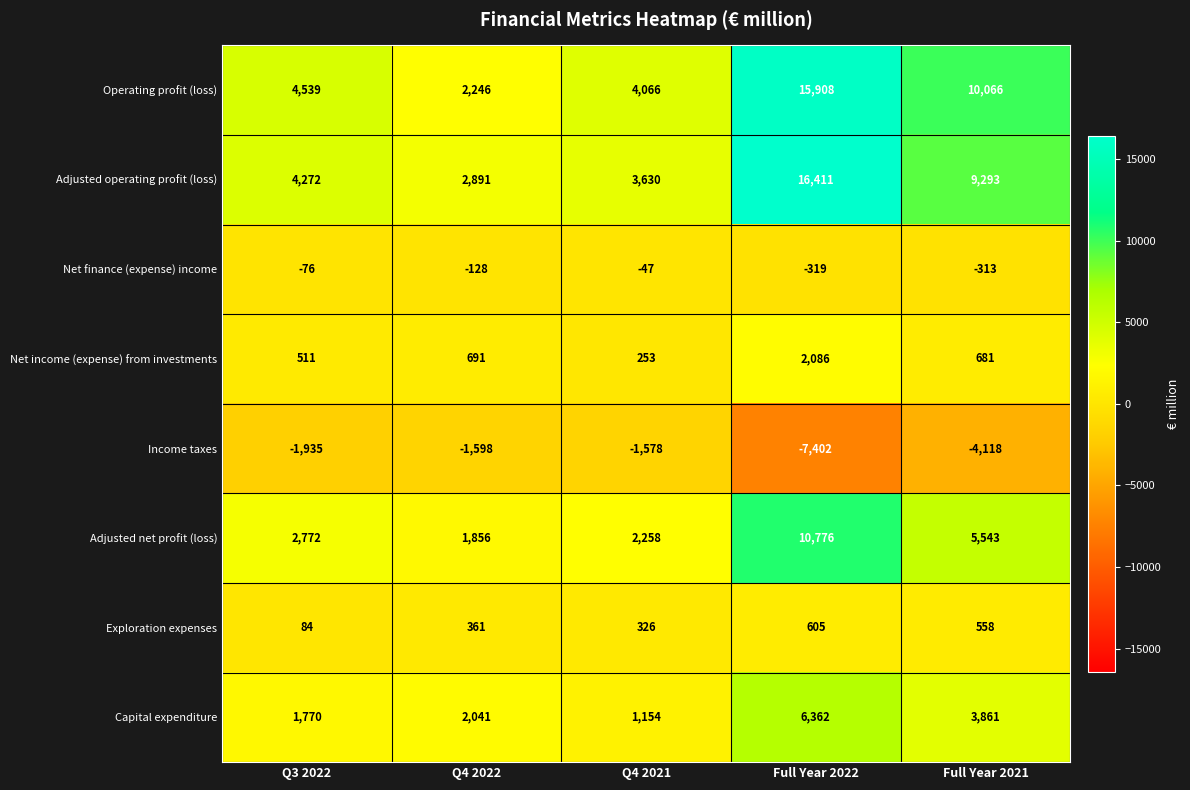

Rank the series at Full Year 2022 from highest to lowest value.

Adjusted operating profit (loss), Operating profit (loss), Adjusted net profit (loss), Capital expenditure, Net income (expense) from investments, Exploration expenses, Net finance (expense) income, Income taxes